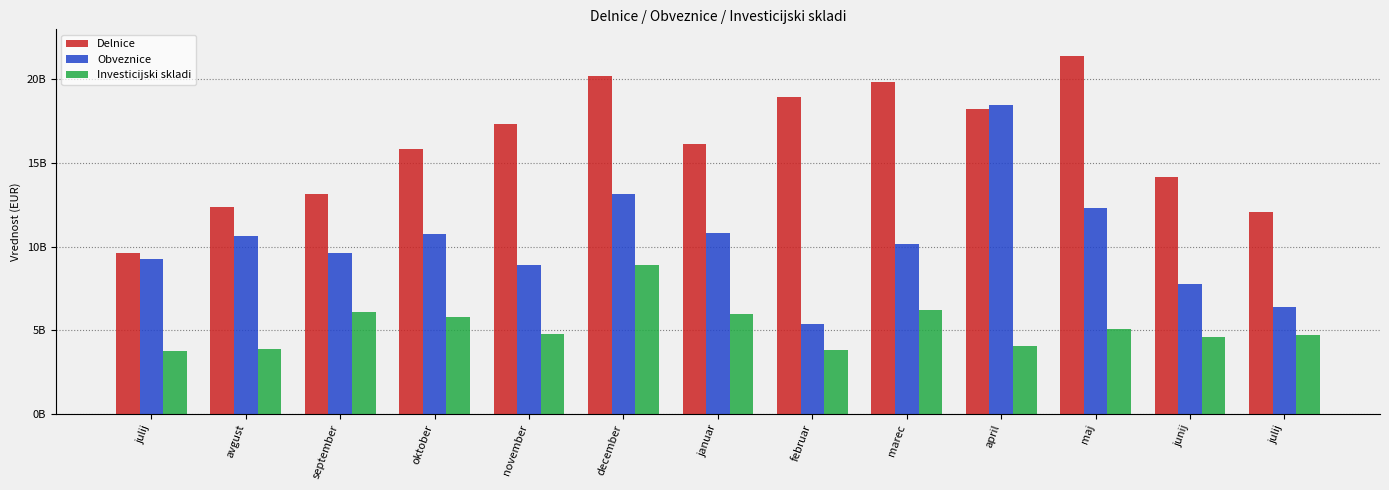

At which label does Delnice first exceed 16140126433?

november